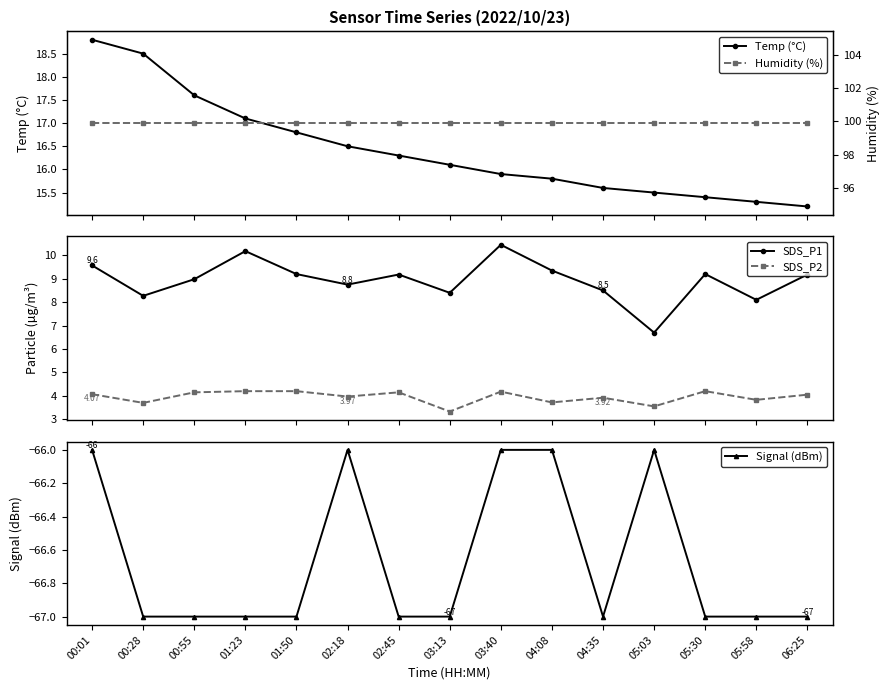

At how many categories does at least one series exceed 25?

15